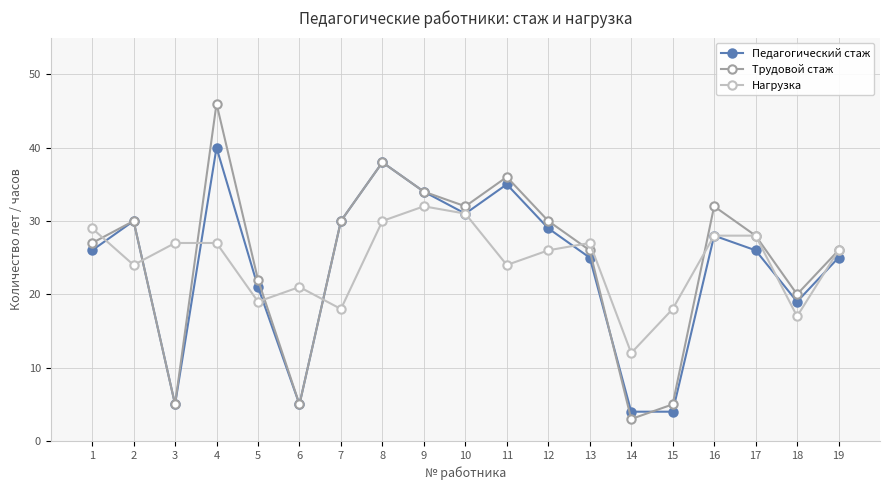

Where does the Нагрузка series first go above 26?

1